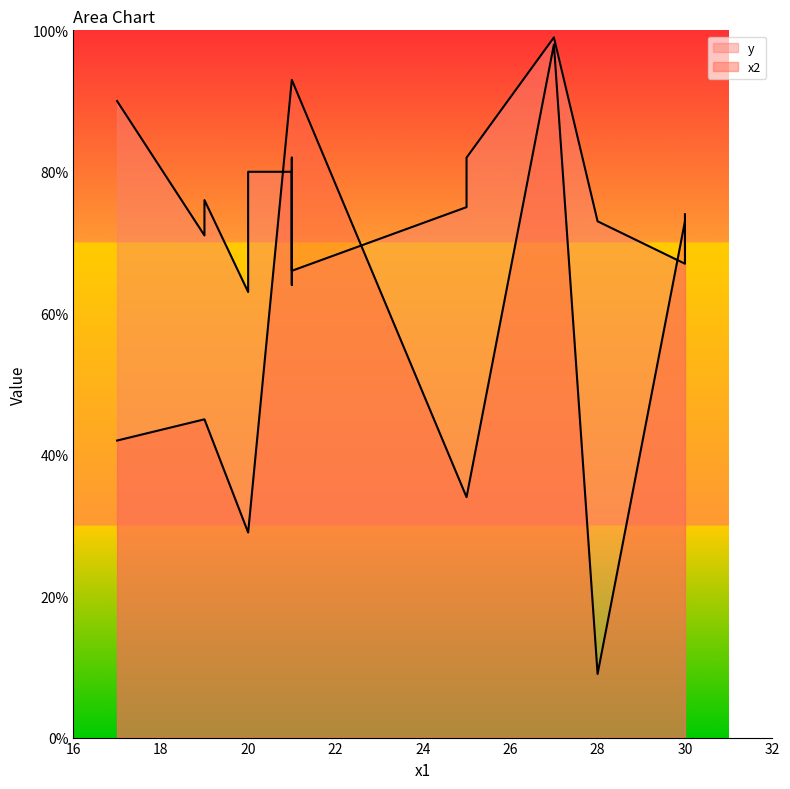

At 20, list the series in order from largest to smallest.

y, x2